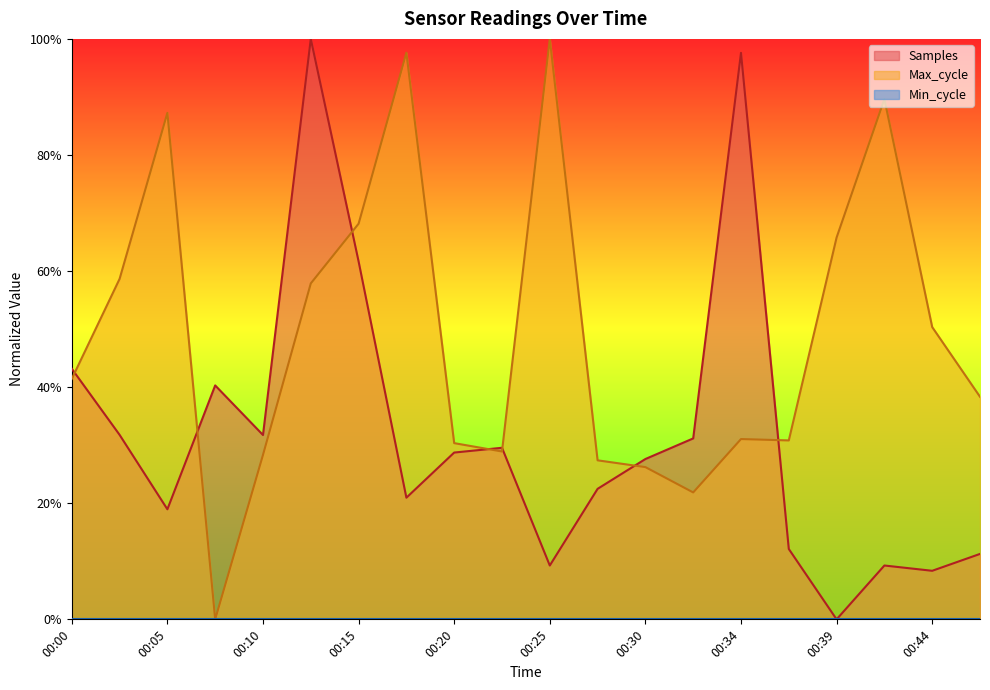

The Max_cycle series shows 59.6 at 00:25. True or false?

False